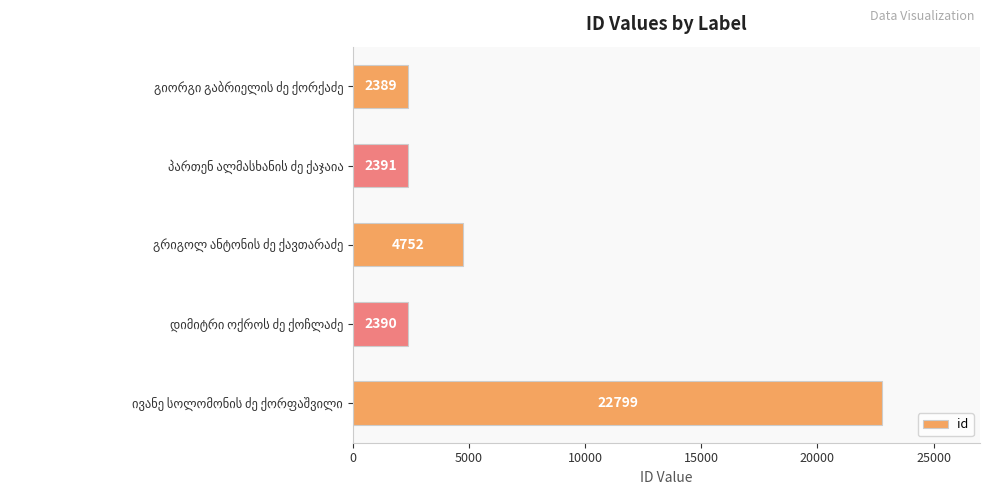

Reading top to bottom, list all the values displayed in this chart.

2389	2391	4752	2390	22799